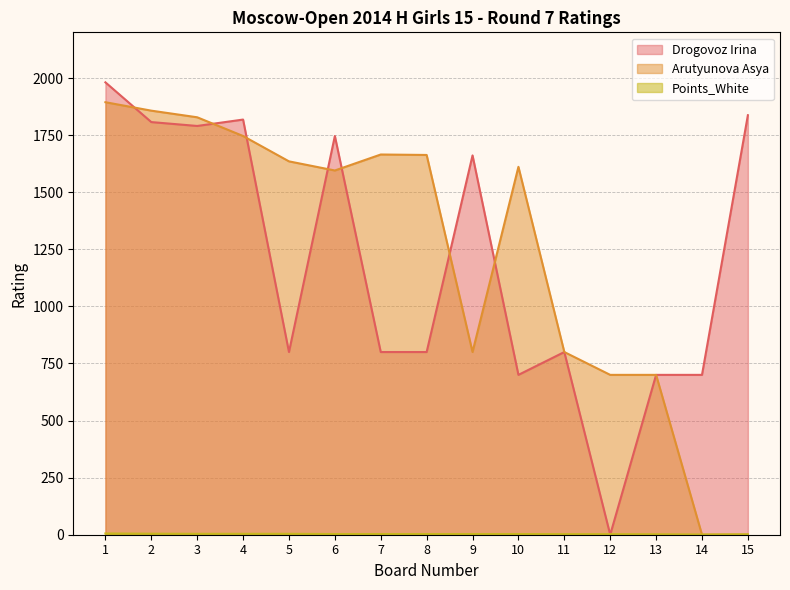

Where is Drogovoz Irina nearest to the value 990?

5